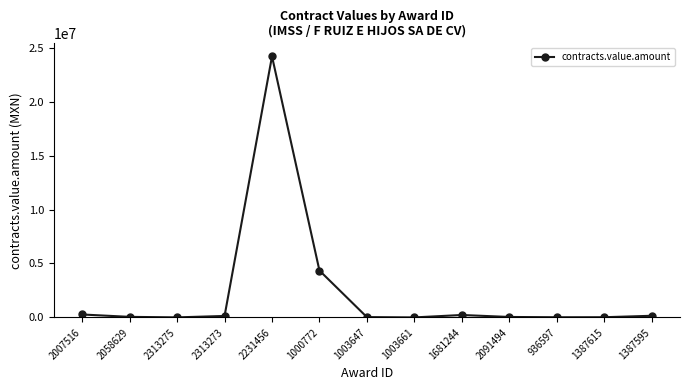

What is the label of the 1st point from the right?

1387595